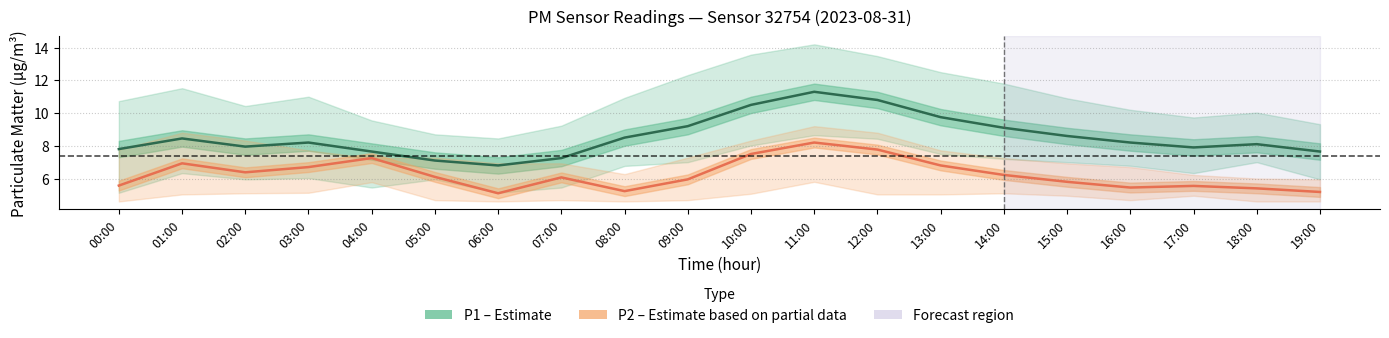

What is the difference between the maximum and minimum values in the P1 (Estimate) series?

4.5